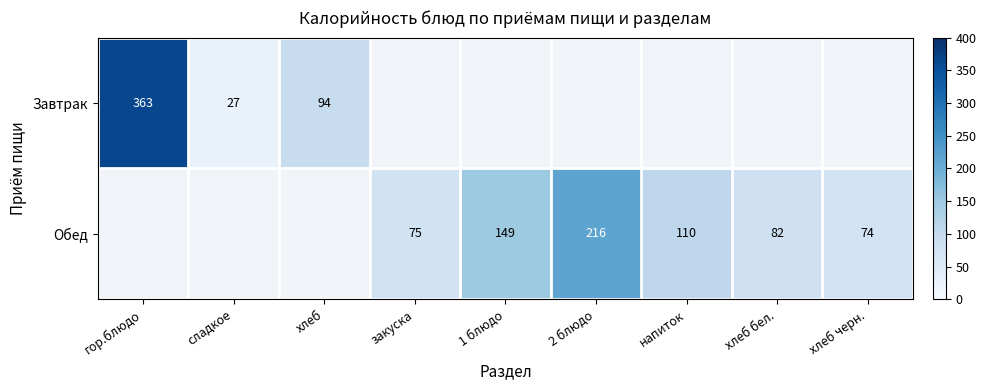

Is the value of Завтрак at сладкое greater than the value of Обед at хлеб черн.?

No